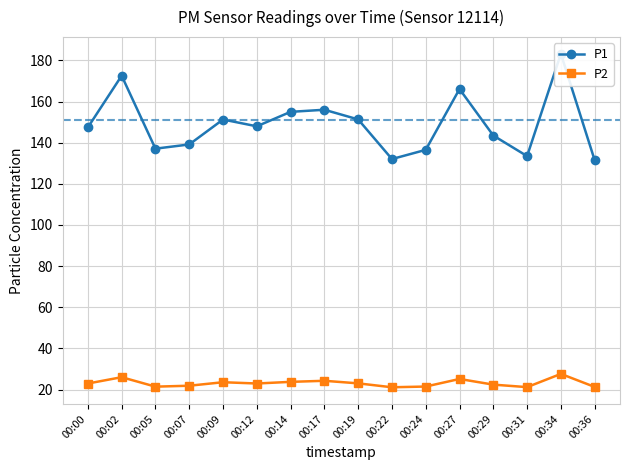

The value of P2 at 00:17 is 8.1. True or false?

False